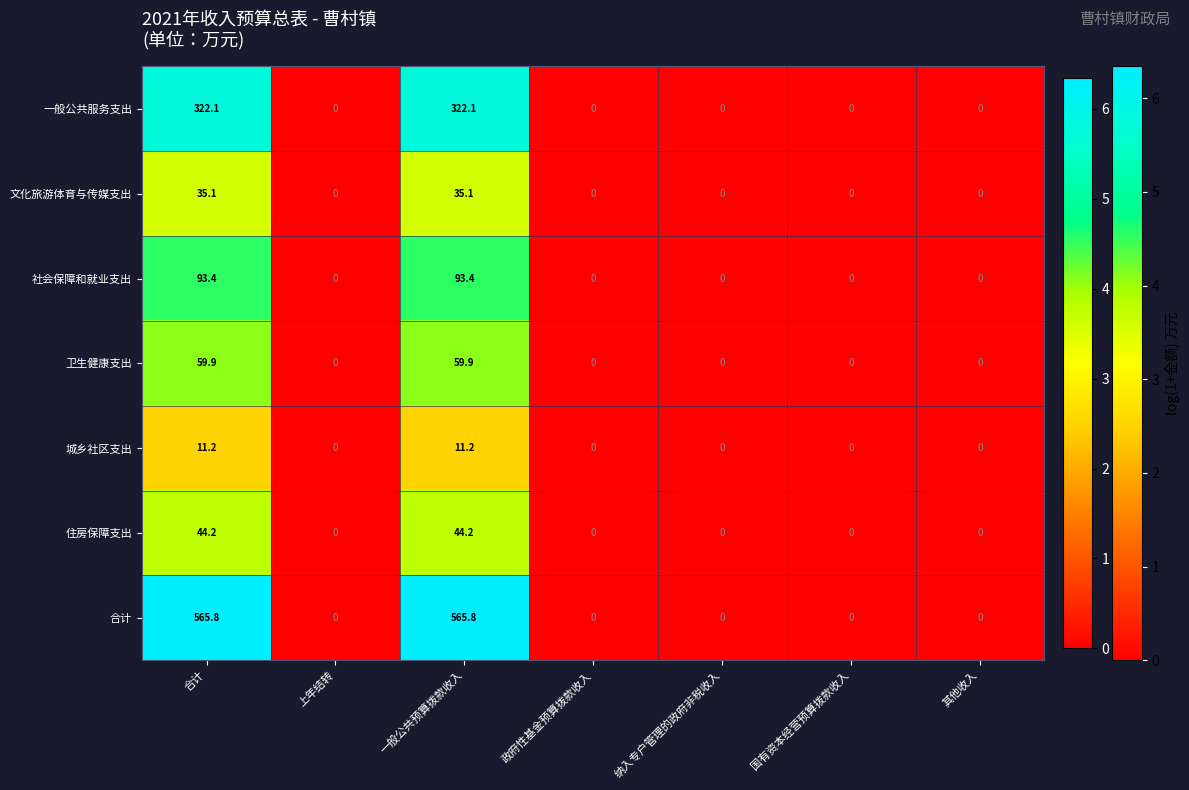

What is the difference between the maximum and minimum values in the 卫生健康支出 series?

59.9